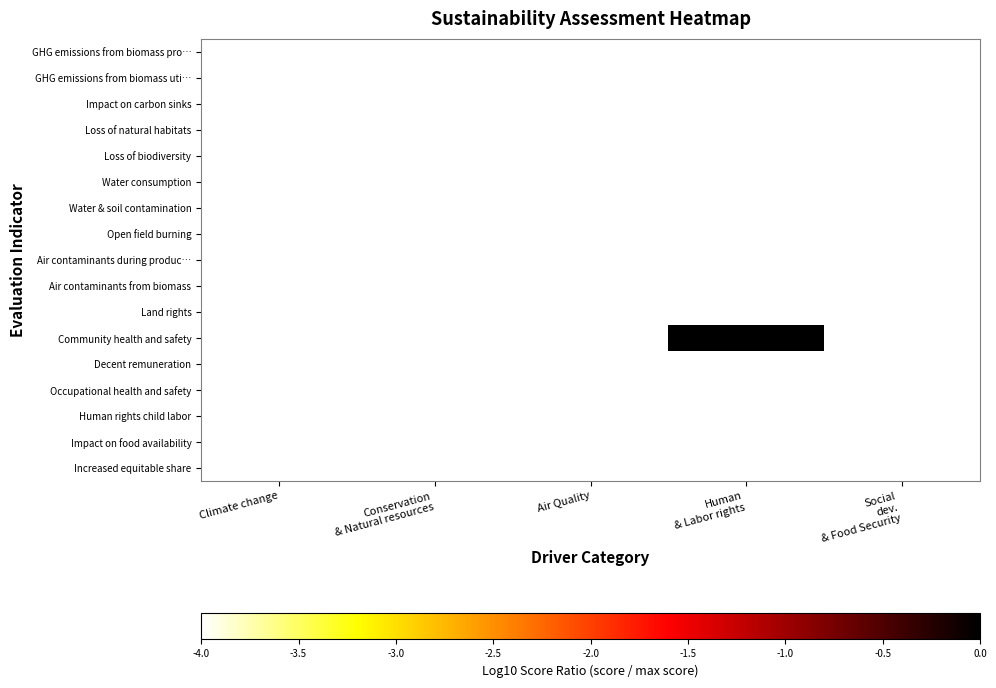

Which category has the highest value across all series?

Human
& Labor rights